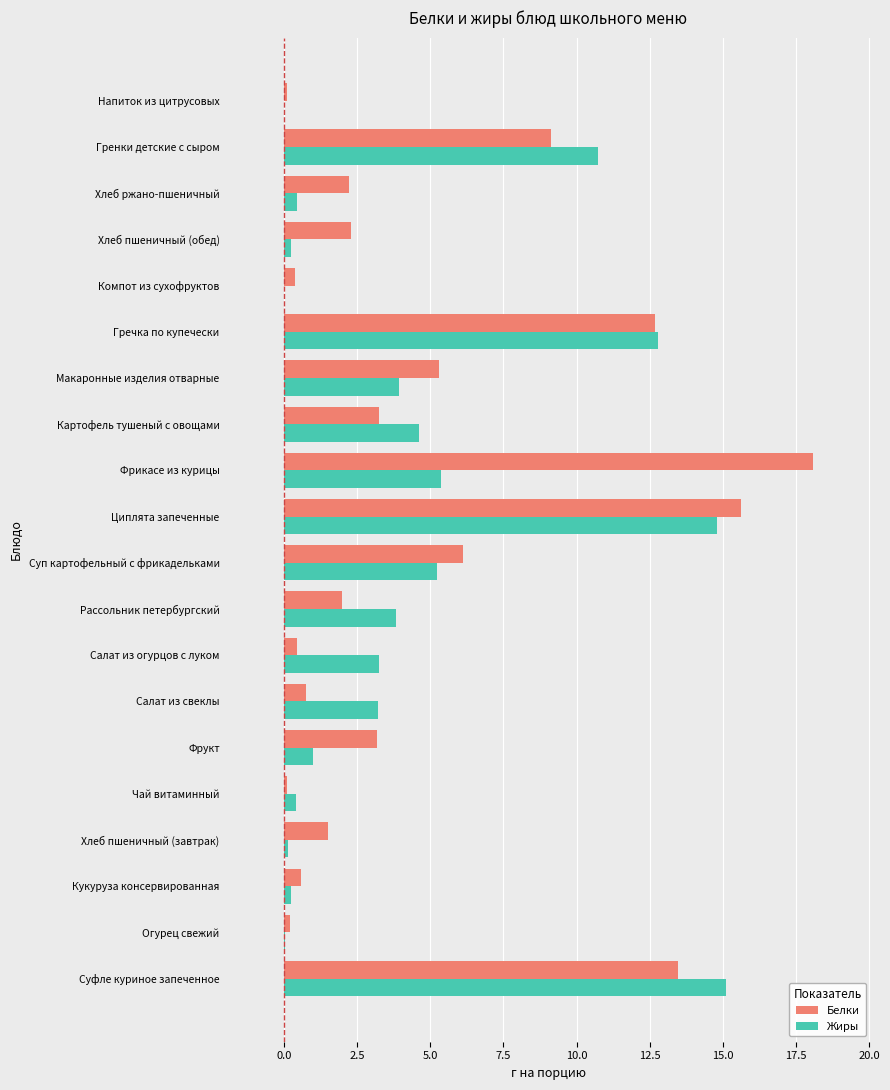

Is it true that Жиры equals 23.3 at Суфле куриное запеченное?

False